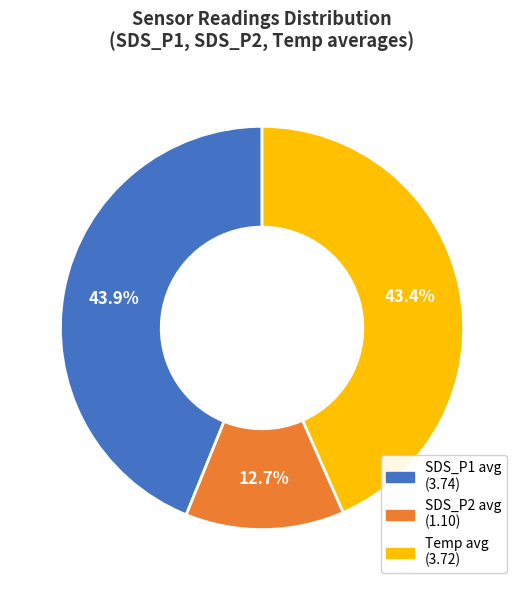

Does any single category account for the majority?

No